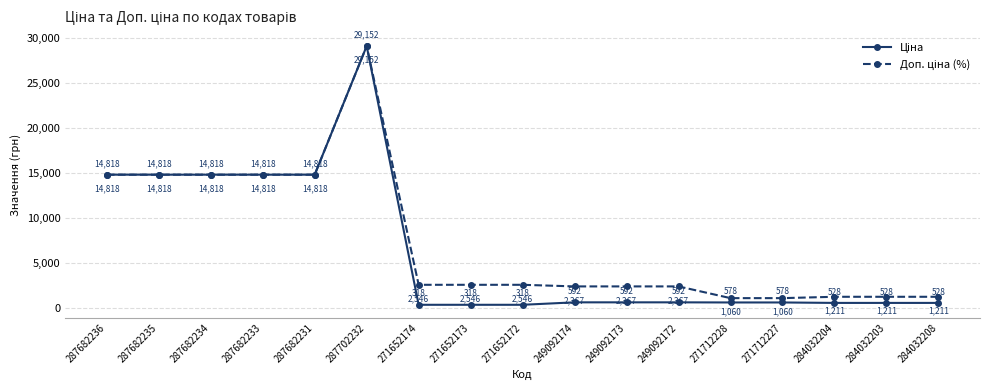

What is the label of the 3rd point from the left?

287682234